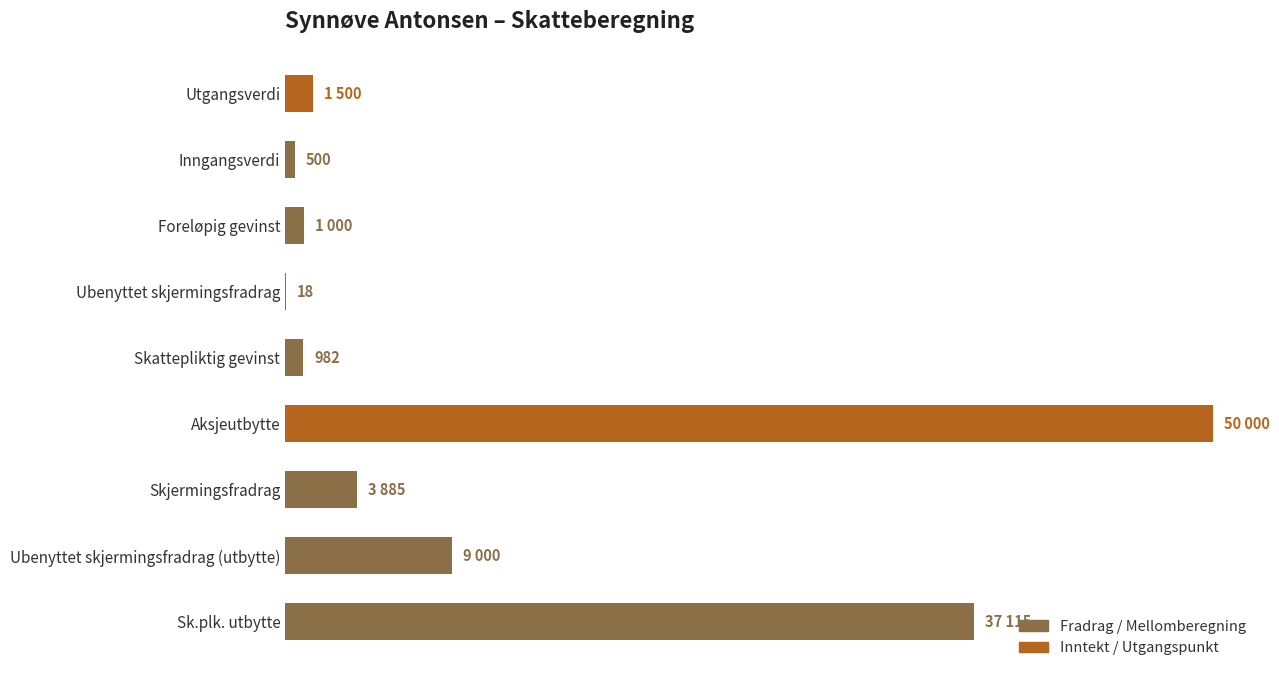

Where is the data nearest to the value 25009?

Sk.plk. utbytte